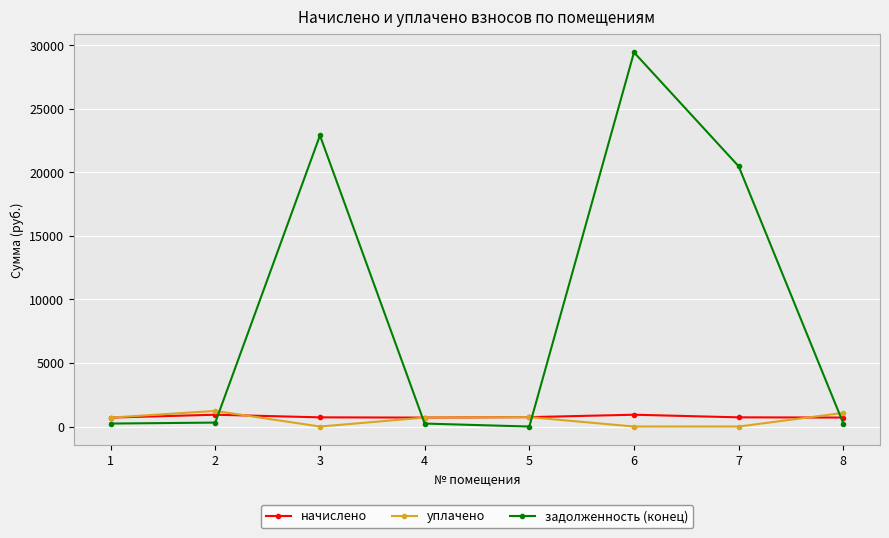

What is the average value of the задолженность (конец) series?

9228.0